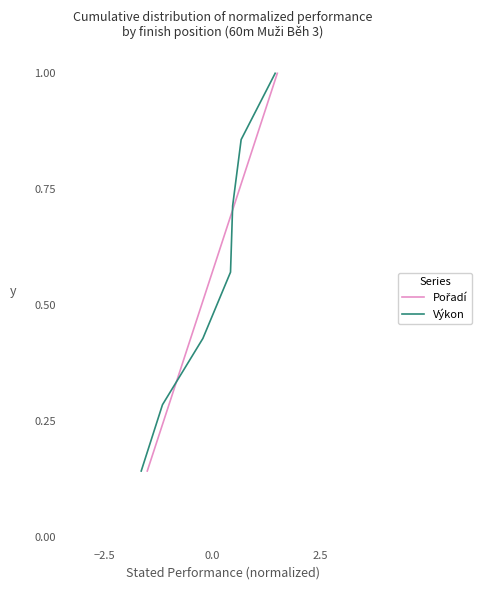

Reading right to left, transcribe all the data shown in this chart.

Pořadí: 1.0	0.9	0.7	0.6	0.4	0.3	0.1
Výkon: 1.0	0.9	0.7	0.6	0.4	0.3	0.1